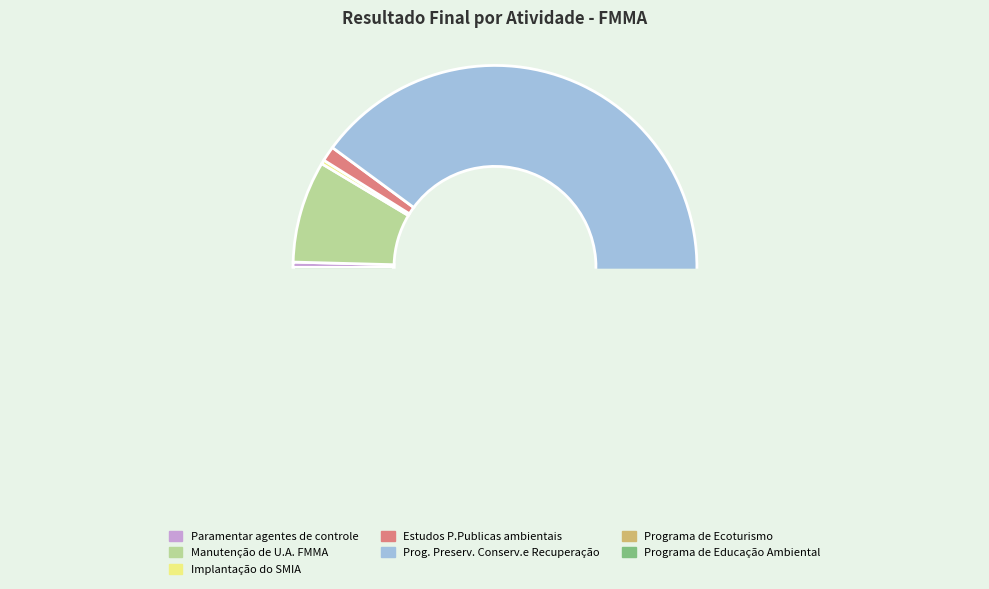

Rank the categories by value from lowest to highest.

Implantação do SMIA, Paramentar agentes de controle, Programa de Educação Ambiental, Estudos P.Publicas ambientais, Programa de Ecoturismo, Manutenção de U.A. FMMA, Prog. Preserv. Conserv.e Recuperação